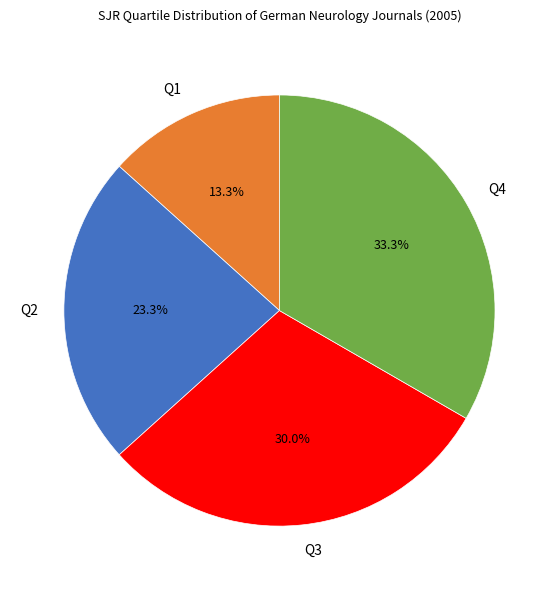

Rank the categories by value from highest to lowest.

Q4, Q3, Q2, Q1